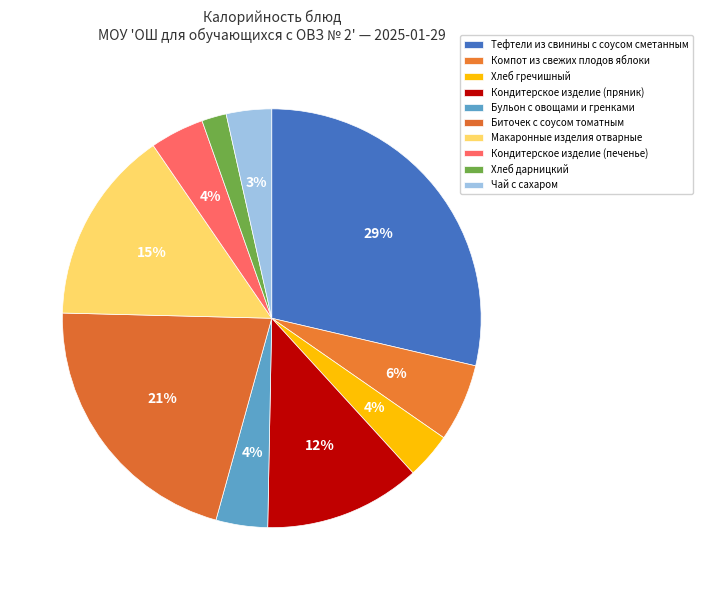

To the nearest percent, what is the average slice percentage?

10%